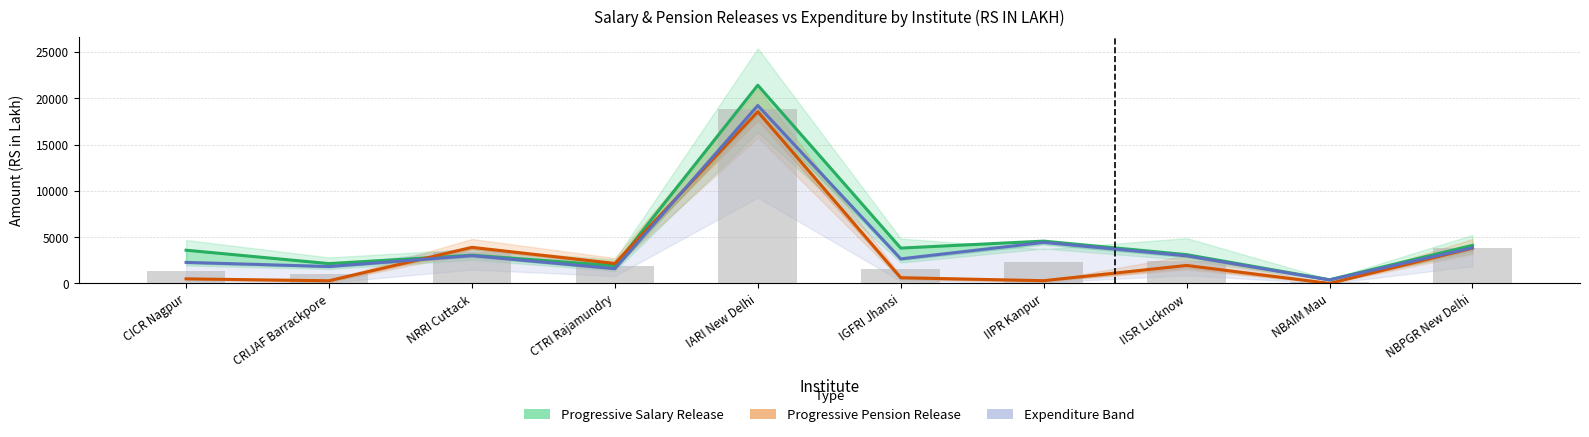

Is it true that Progressive Salary Release equals 2354.5 at NBPGR New Delhi?

False